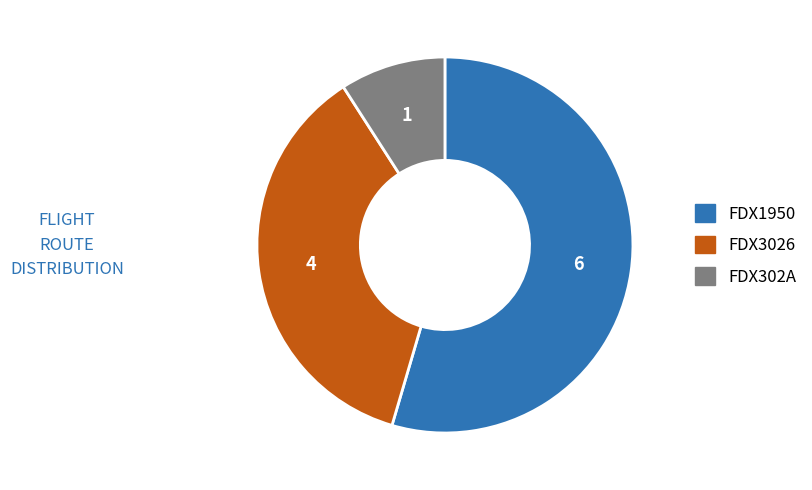

Which slice represents more than half of the pie?

FDX1950